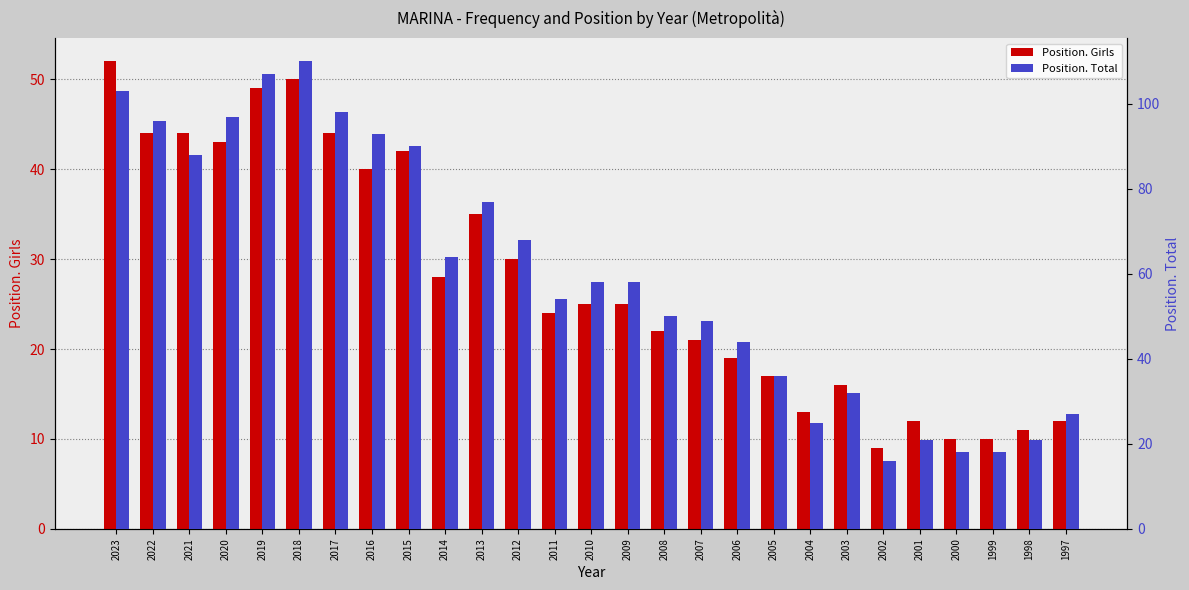

Reading left to right, list all the values displayed in this chart.

Position. Girls: 2023=52	2022=44	2021=44	2020=43	2019=49	2018=50	2017=44	2016=40	2015=42	2014=28	2013=35	2012=30	2011=24	2010=25	2009=25	2008=22	2007=21	2006=19	2005=17	2004=13	2003=16	2002=9	2001=12	2000=10	1999=10	1998=11	1997=12
Position. Total: 2023=103	2022=96	2021=88	2020=97	2019=107	2018=110	2017=98	2016=93	2015=90	2014=64	2013=77	2012=68	2011=54	2010=58	2009=58	2008=50	2007=49	2006=44	2005=36	2004=25	2003=32	2002=16	2001=21	2000=18	1999=18	1998=21	1997=27